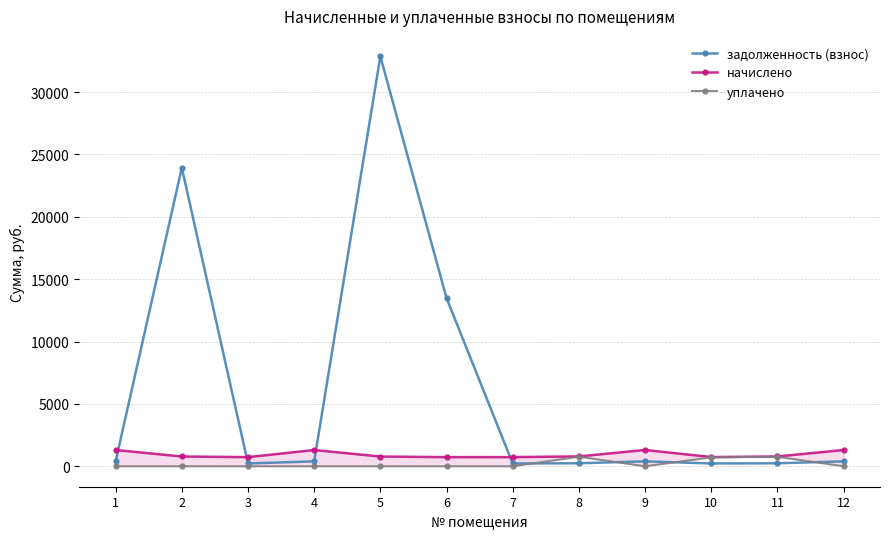

How many categories are shown in the chart?

12